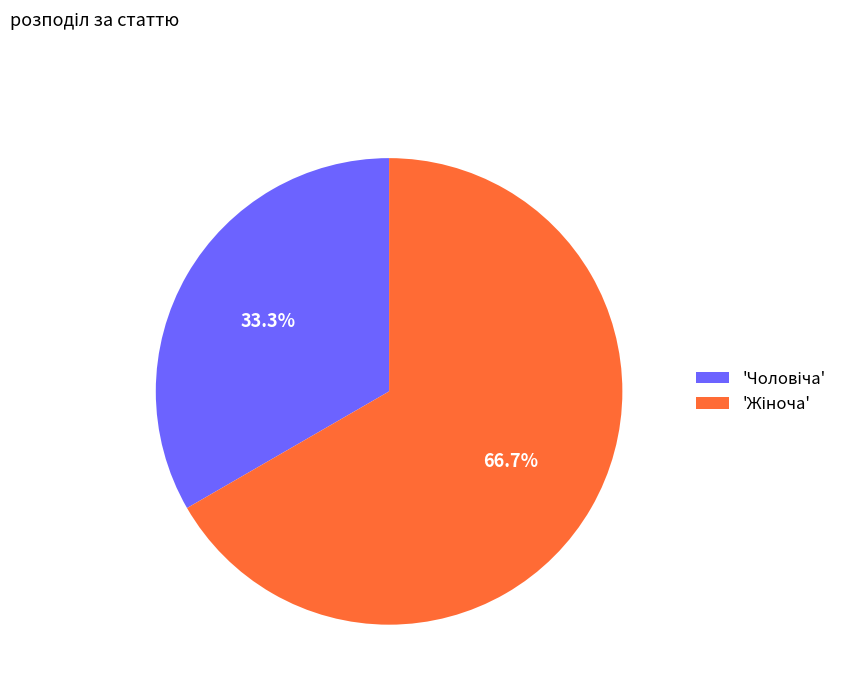

Does any single category account for the majority?

Yes